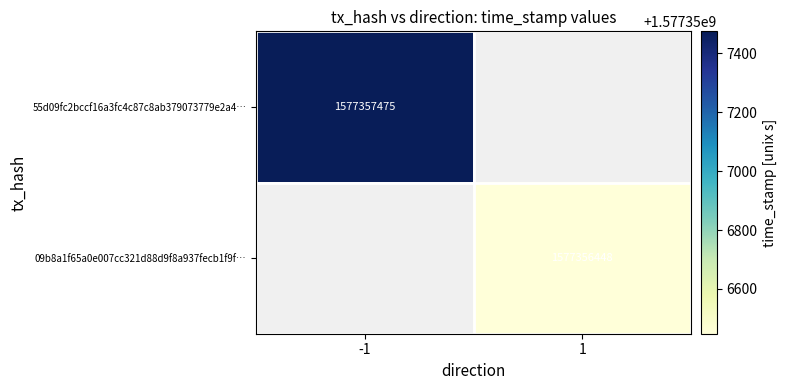

Which series has the largest total across all categories?

55d09fc2bccf16a3fc4c87c8ab379073779e2a4